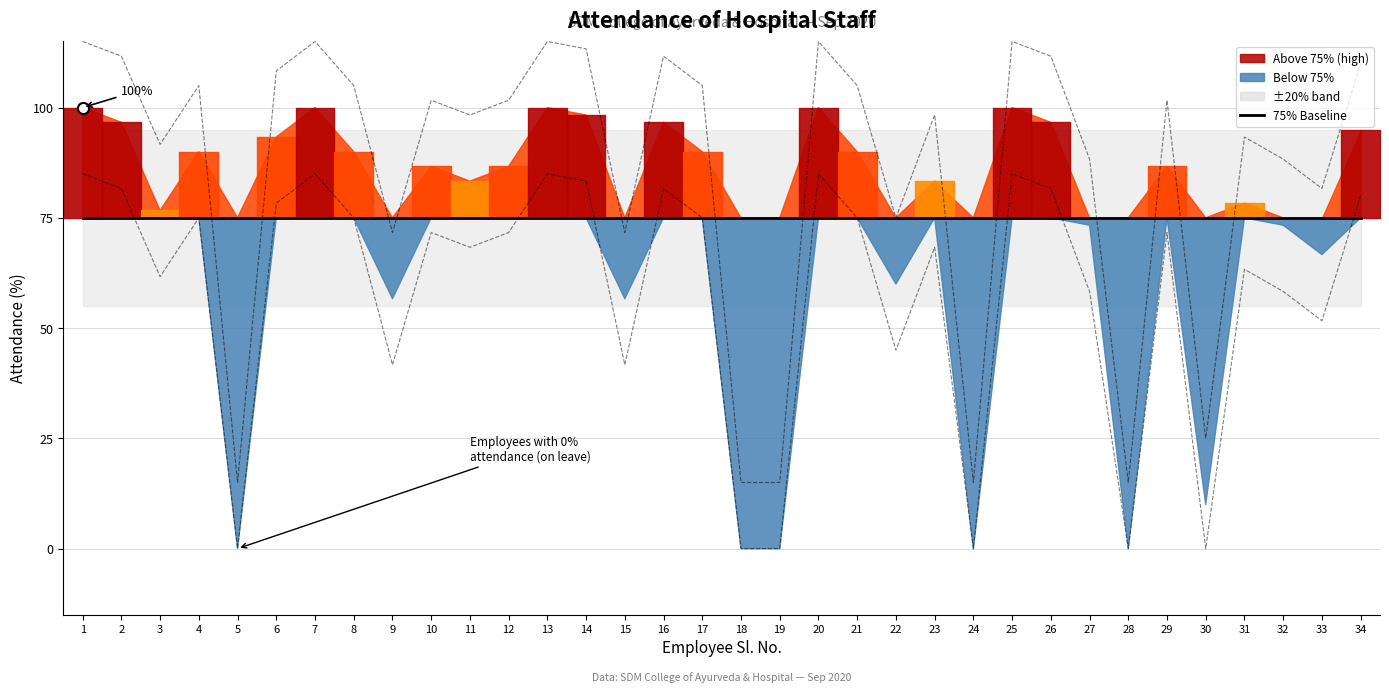

Is it true that 75% Baseline equals 51.8 at 3?

False